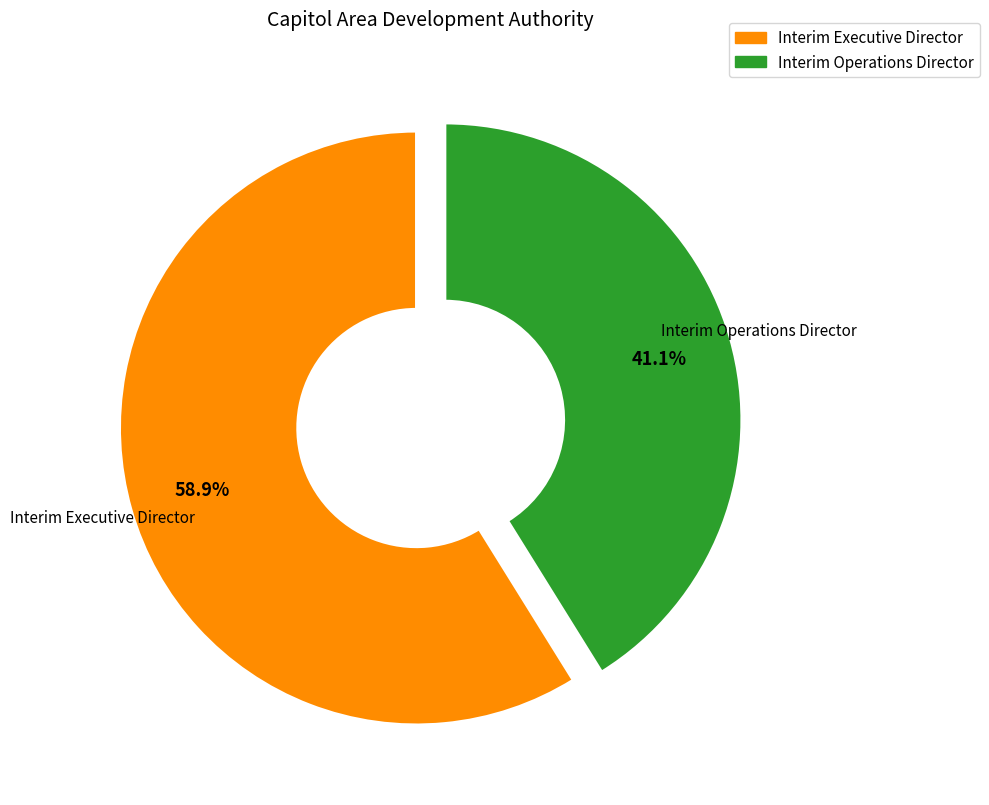

Which slice is the largest?

Interim Executive Director